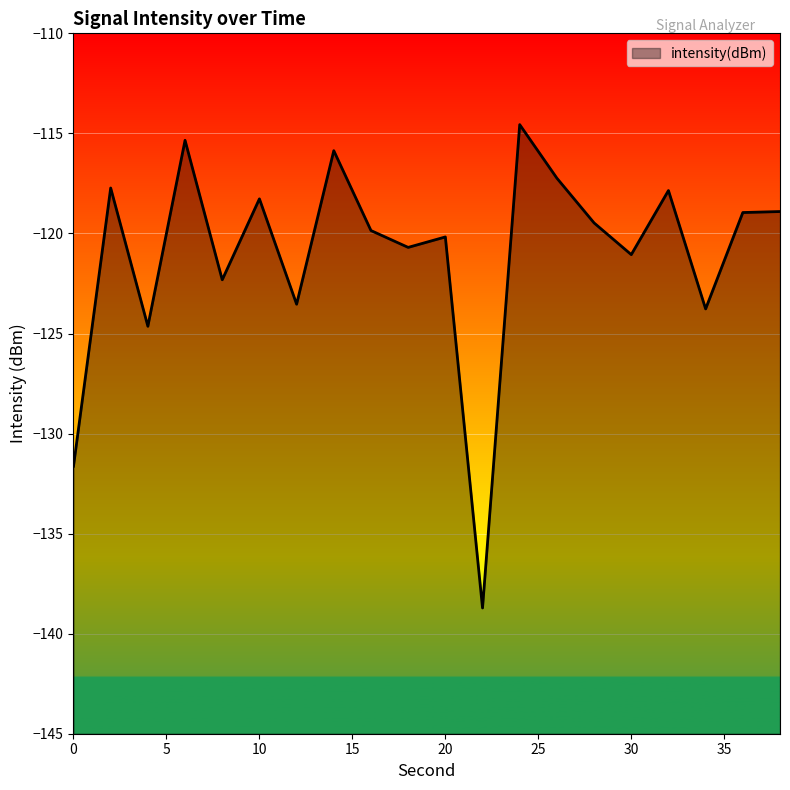

Reading right to left, what are all the values shown in this chart?

38=-118.9	36=-119.0	34=-123.8	32=-117.9	30=-121.1	28=-119.5	26=-117.2	24=-114.6	22=-138.7	20=-120.2	18=-120.7	16=-119.9	14=-115.9	12=-123.5	10=-118.3	8=-122.3	6=-115.3	4=-124.6	2=-117.7	0=-131.6